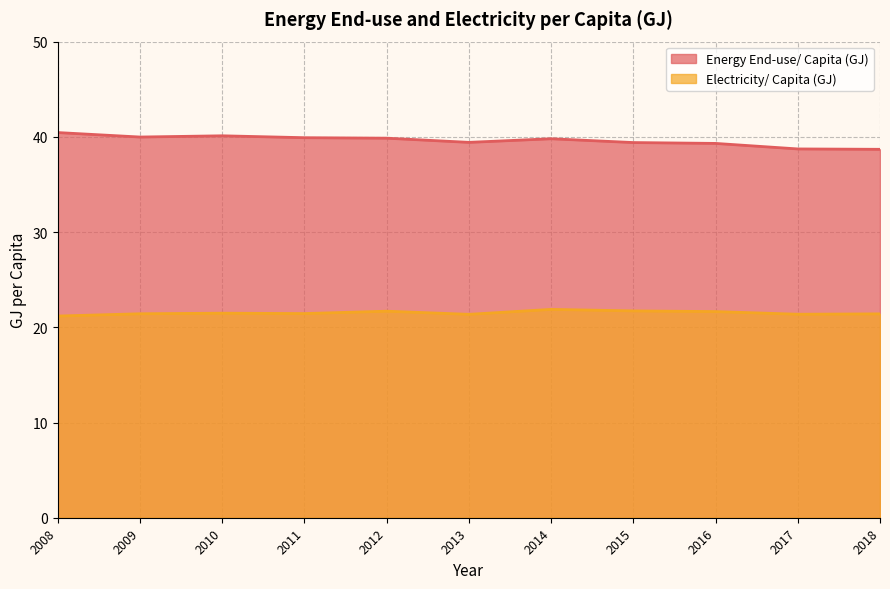

What are all the series names shown in the legend?

Energy End-use/ Capita (GJ), Electricity/ Capita (GJ)